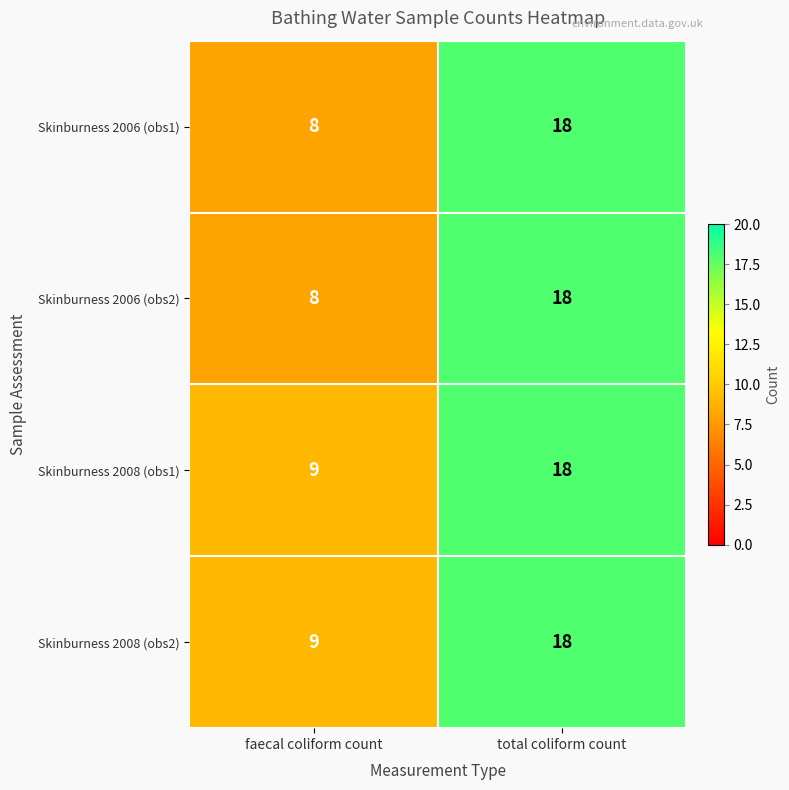

Count the number of categories in the chart.

2